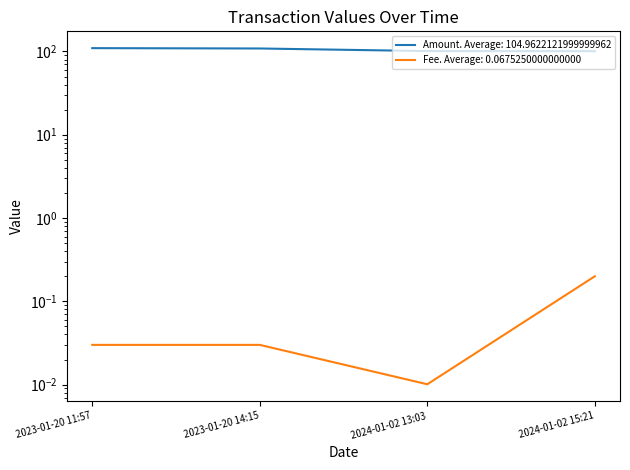

Is it true that Amount equals 101.0 at 2024-01-02 13:03?

True